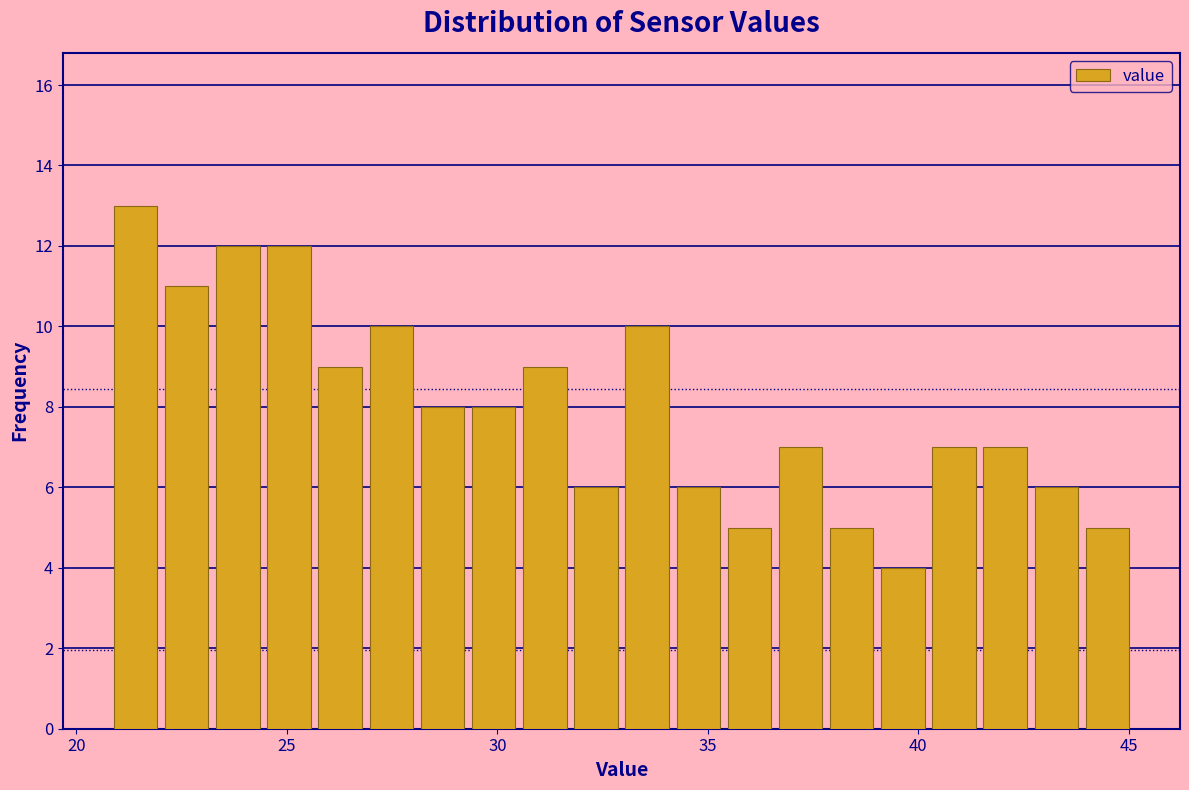

Read against the x-axis, roughly where is the centre of the tallest bar?

21.5